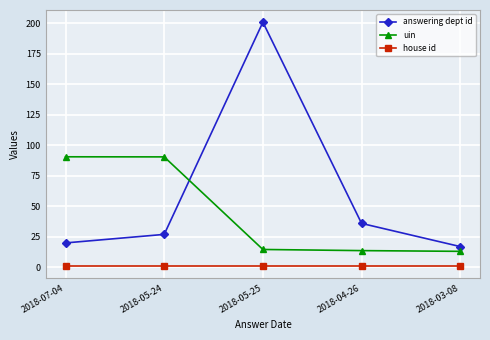

What is the difference between the maximum and minimum values in the uin series?

77.5